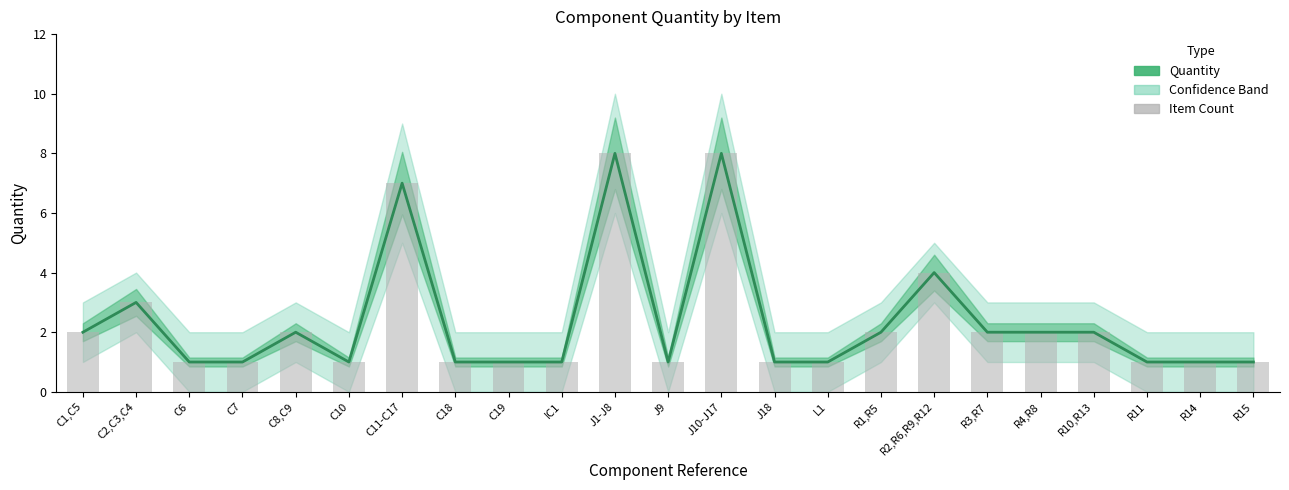

Rank the series by their maximum value, from highest to lowest.

Quantity, Item Count